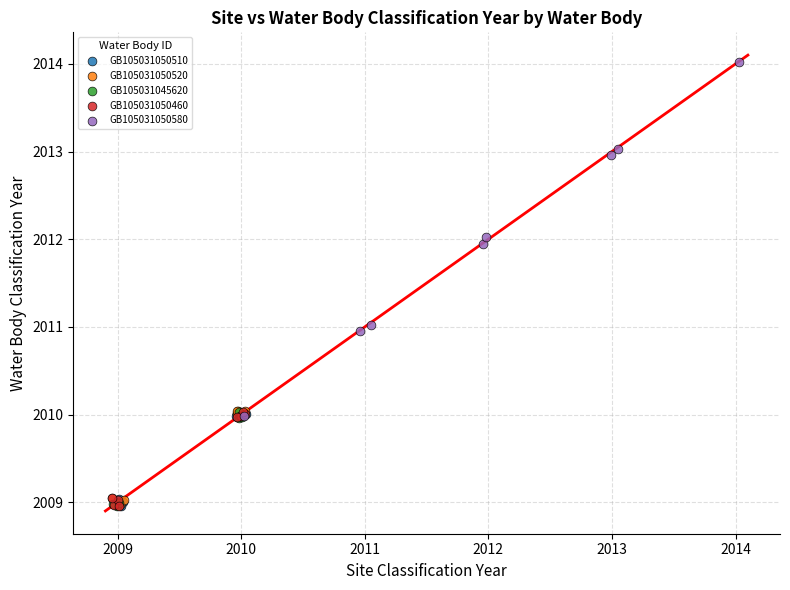

Which series has the largest Y range (max minus min)?

GB105031050580